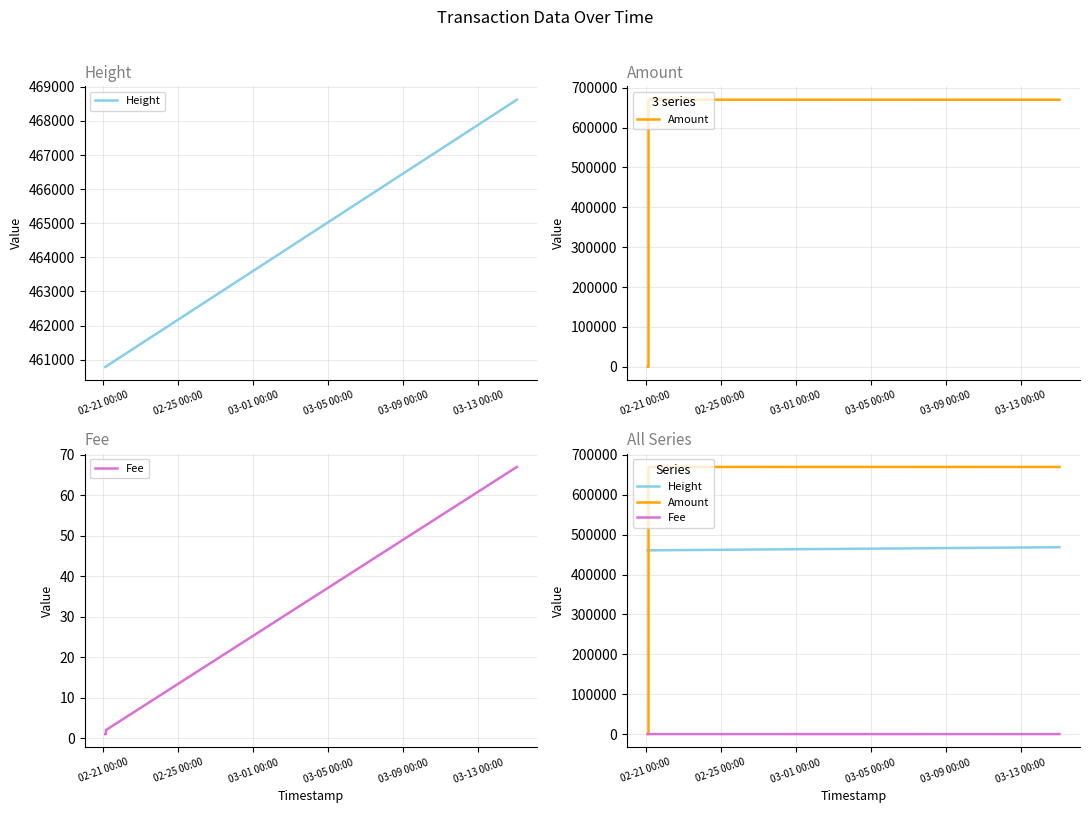

What position from the left is 03-05 00:00?

4